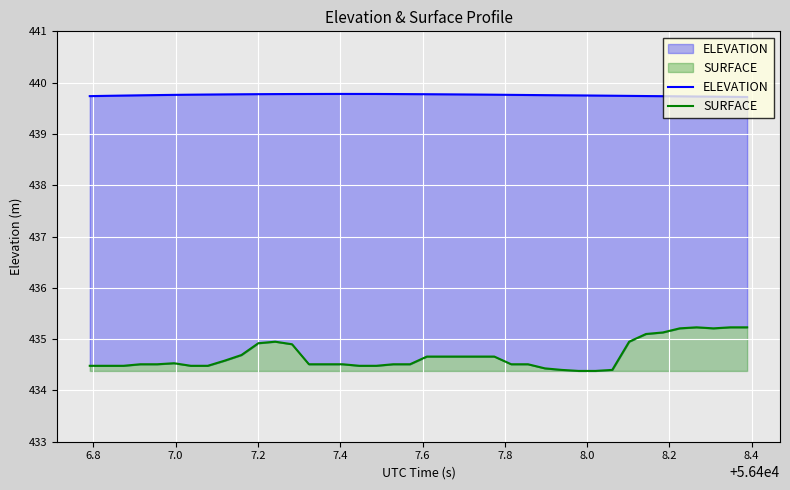

Reading left to right, extract all data points from this chart.

ELEVATION: 439.7	439.7	439.7	439.8	439.8	439.8	439.8	439.8	439.8	439.8	439.8	439.8	439.8	439.8	439.8	439.8	439.8	439.8	439.8	439.8	439.8	439.8	439.8	439.8	439.8	439.8	439.8	439.8	439.8	439.8	439.7	439.7	439.7	439.7	439.7	439.7	439.7	439.7	439.7	439.7
SURFACE: 434.5	434.5	434.5	434.5	434.5	434.5	434.5	434.5	434.6	434.7	434.9	434.9	434.9	434.5	434.5	434.5	434.5	434.5	434.5	434.5	434.7	434.7	434.7	434.7	434.7	434.5	434.5	434.4	434.4	434.4	434.4	434.4	434.9	435.1	435.1	435.2	435.2	435.2	435.2	435.2